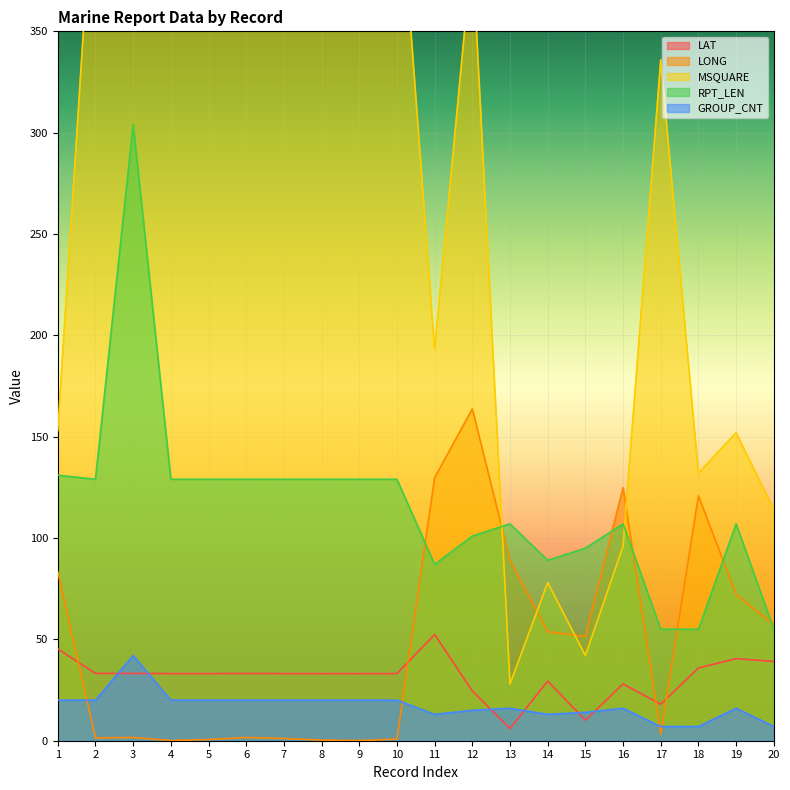

What is the approximate value of GROUP_CNT at 11?

13.0